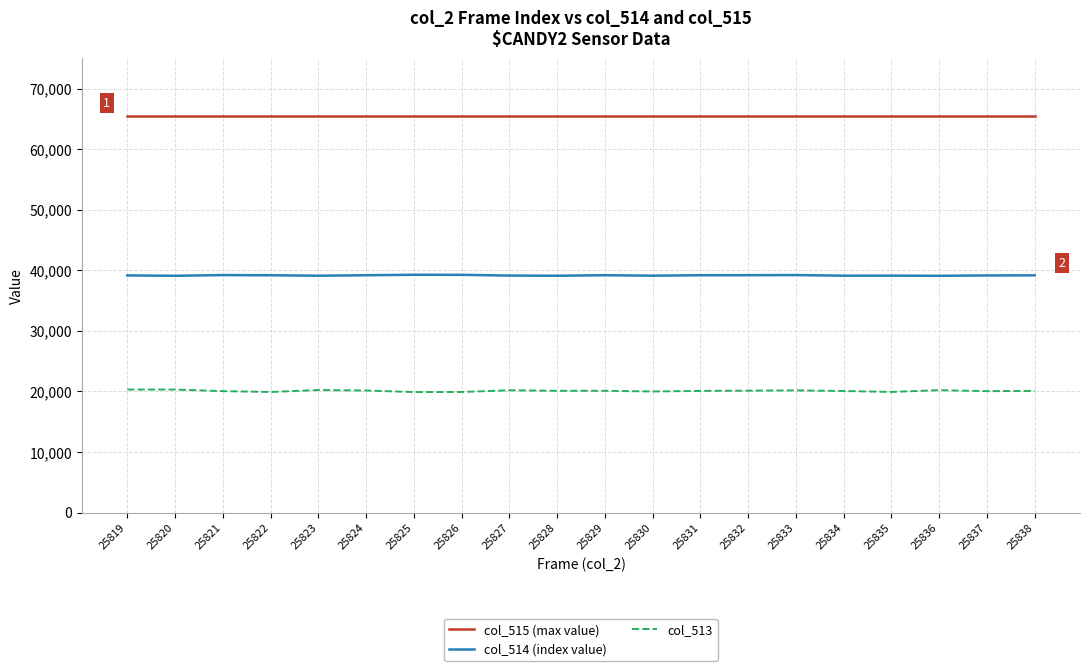

What is the highest value of the col_515 (max value) series?

65535